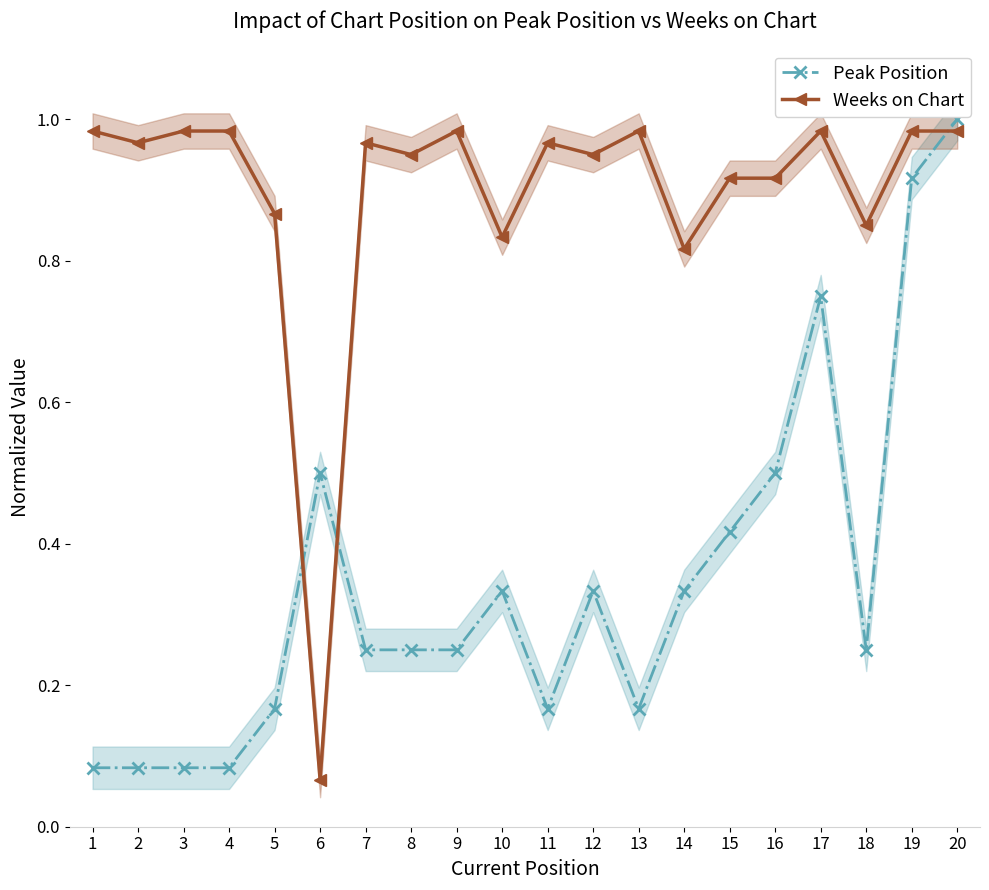

True or false: Peak Position and Weeks on Chart cross at least once.

True